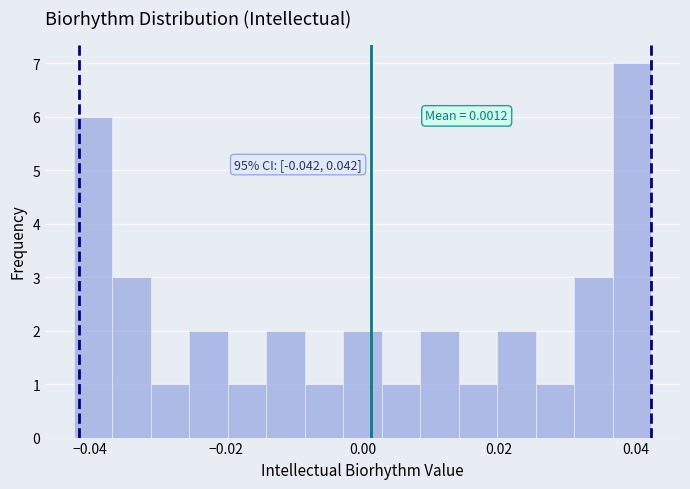

Read against the x-axis, roughly where is the centre of the tallest bar?

0.040